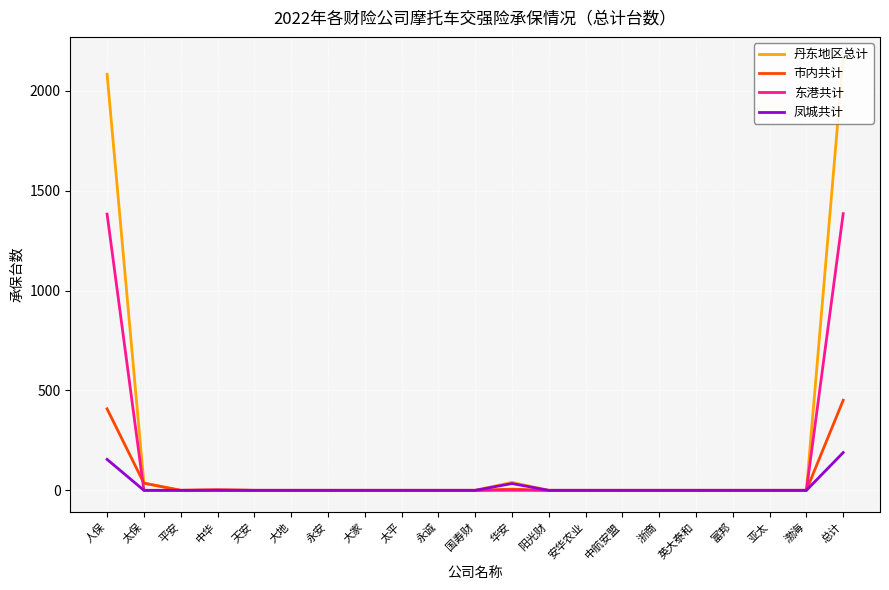

How many data points does each series have?

21